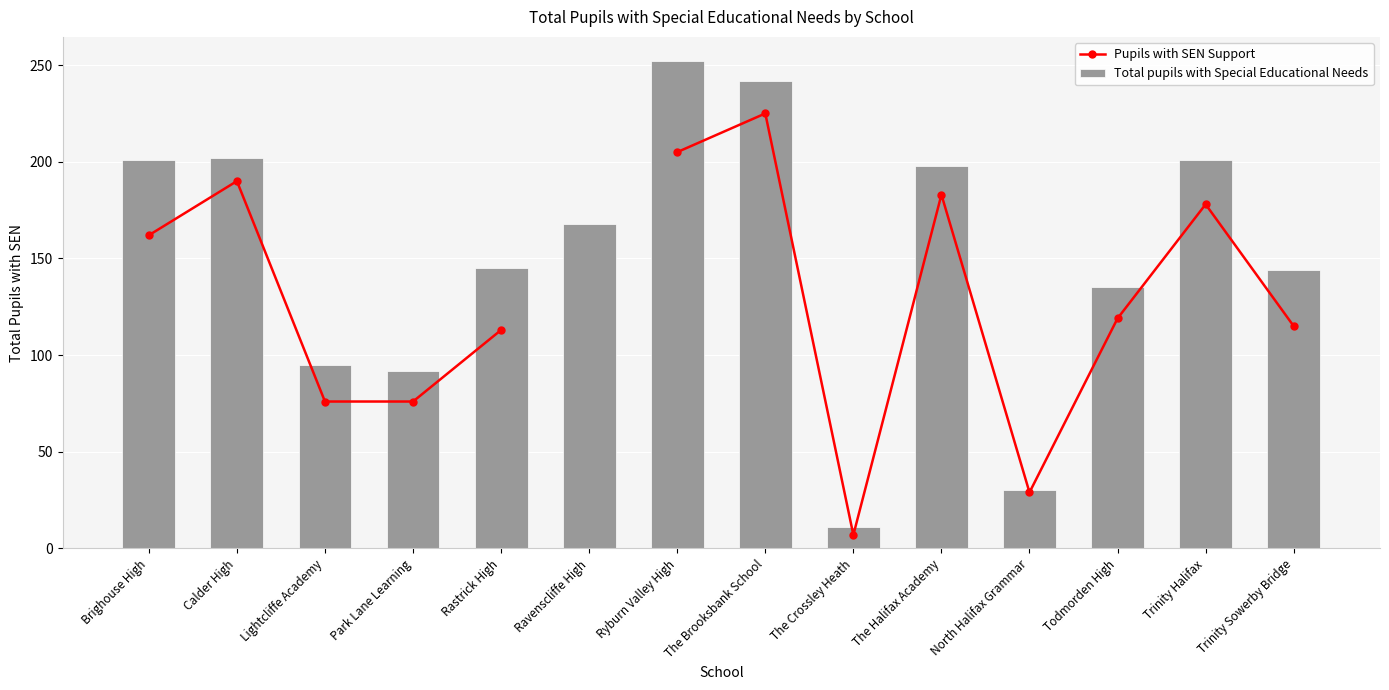

What is the total value across all series at The Brooksbank School?

467.0